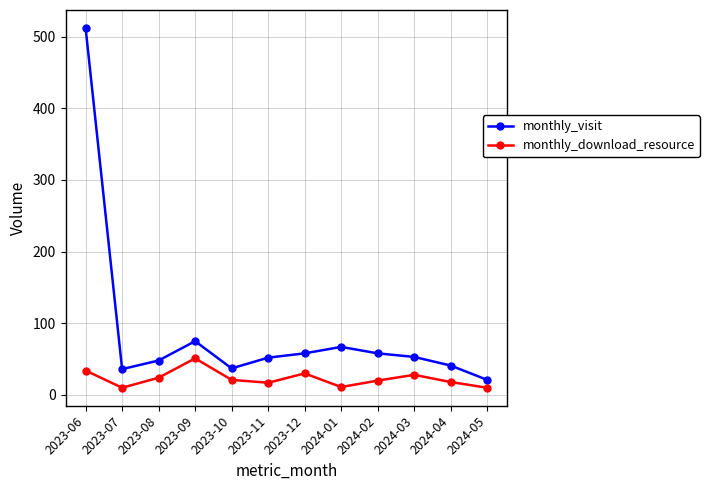

The value of monthly_download_resource at 2023-09 is 51. True or false?

True